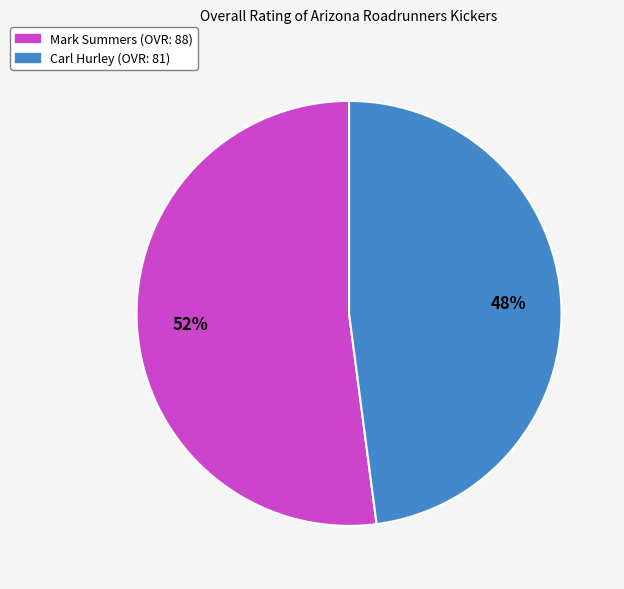

Rank the categories by value from highest to lowest.

Mark Summers, Carl Hurley